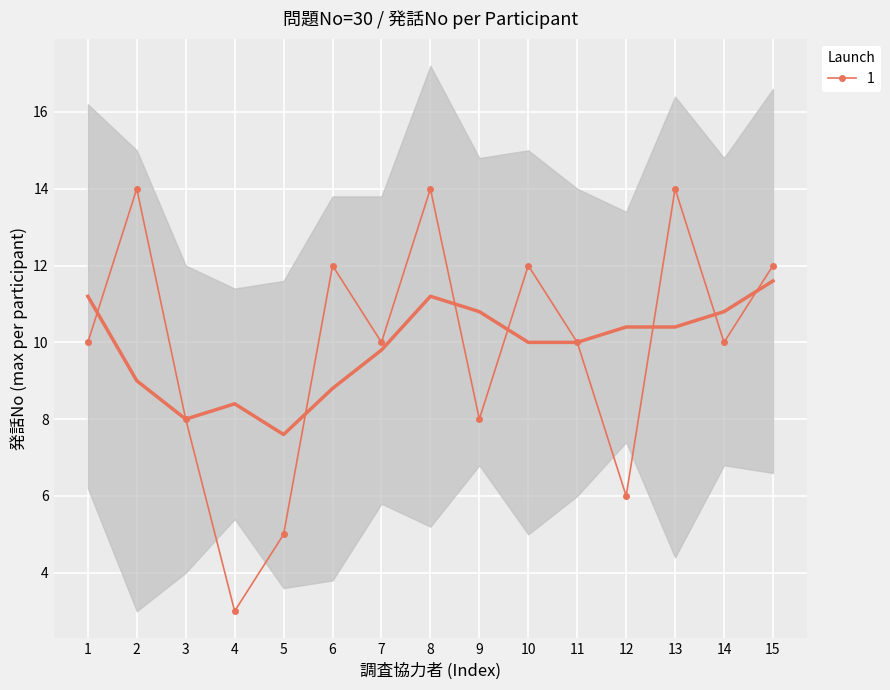

The 1 series shows 23 at 2. True or false?

False